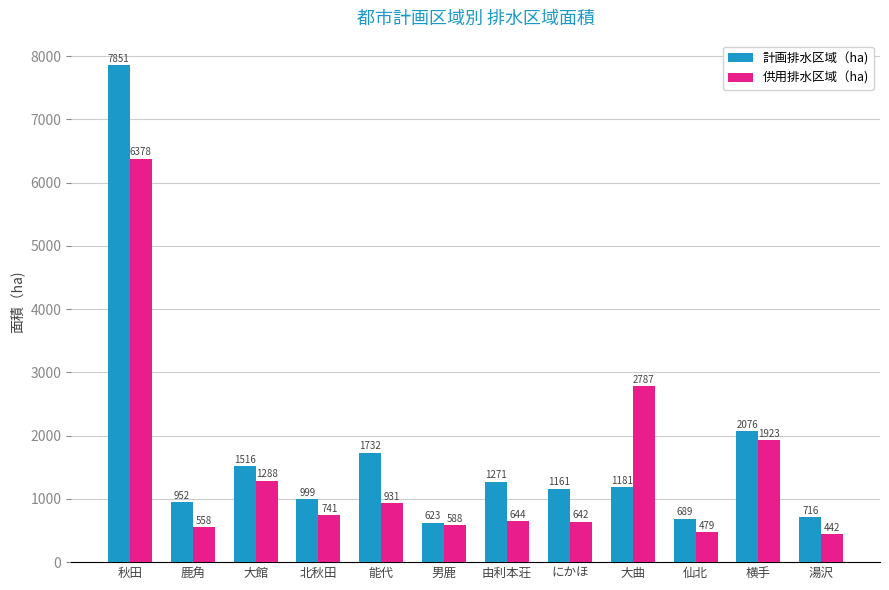

Is it true that 計画排水区域（ha) equals 308.7 at 仙北?

False